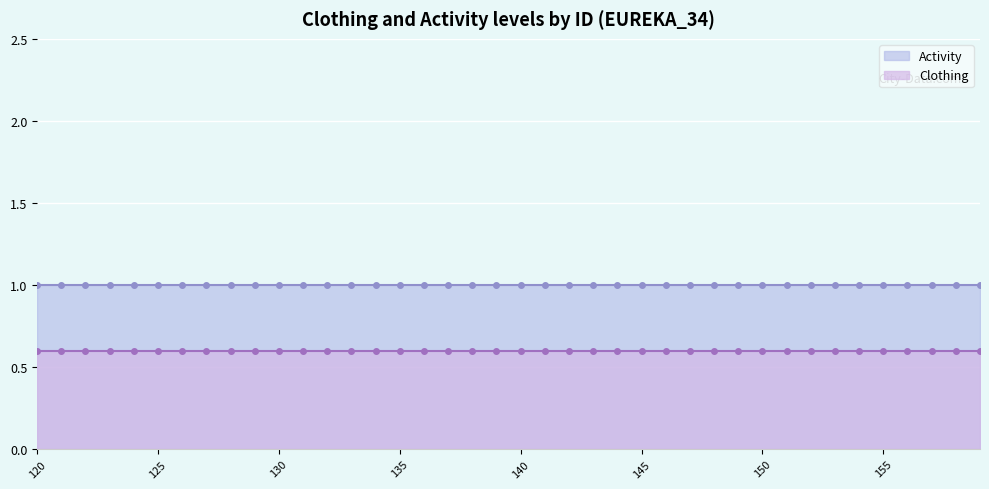

What is the highest value of the Activity series?

1.0